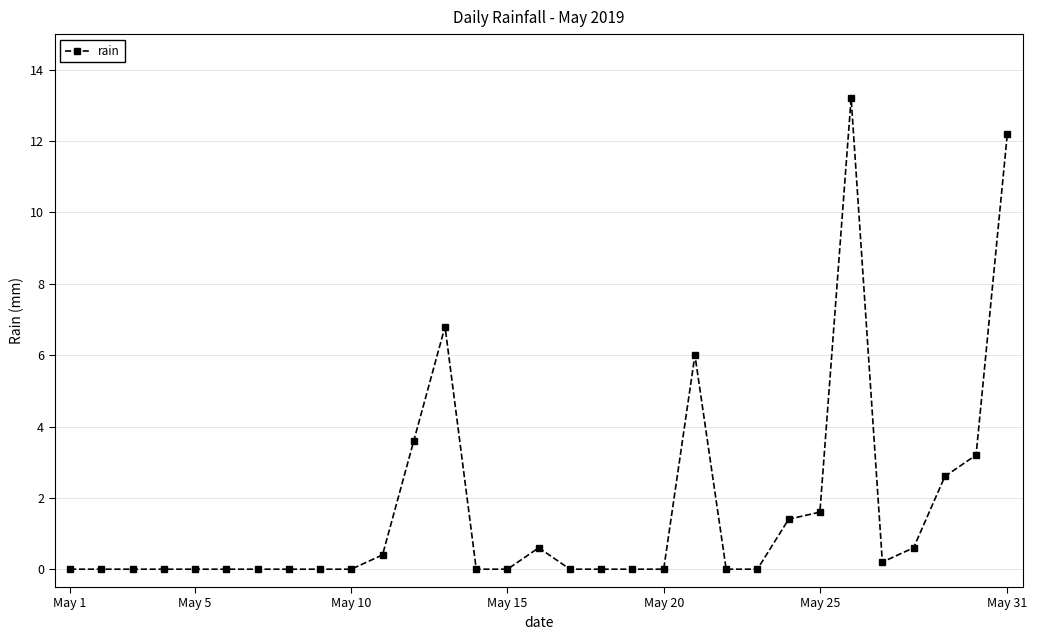

Reading left to right, what are all the values shown in this chart?

0.0	0.0	0.0	0.0	0.0	0.0	0.0	0.0	0.0	0.0	0.4	3.6	6.8	0.0	0.0	0.6	0.0	0.0	0.0	0.0	6.0	0.0	0.0	1.4	1.6	13.2	0.2	0.6	2.6	3.2	12.2